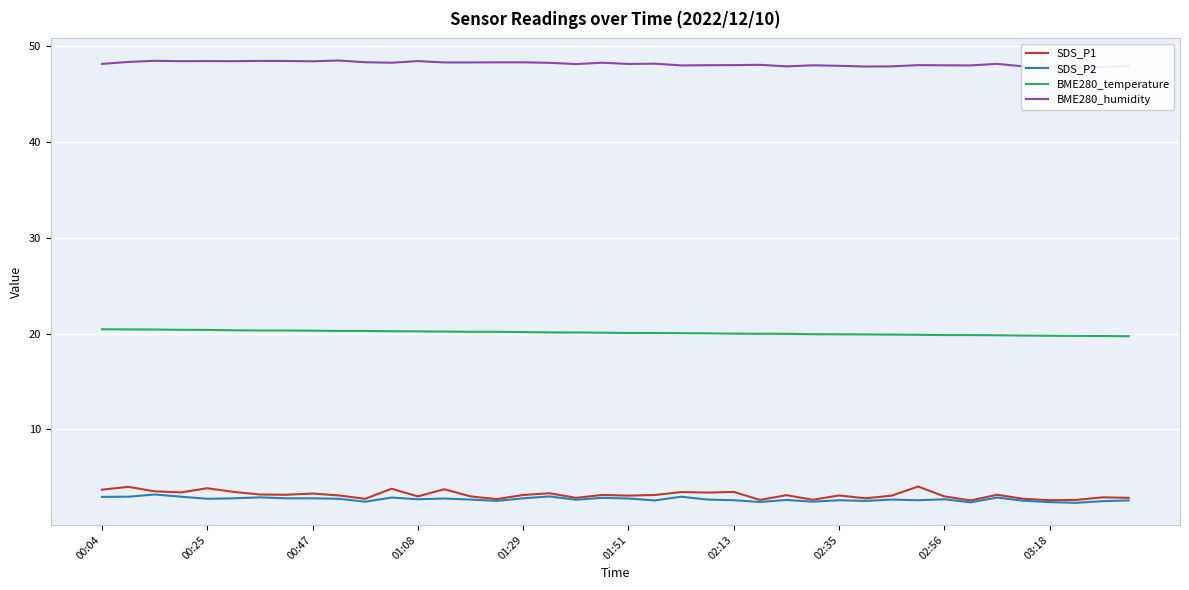

How many series are shown in this chart?

4